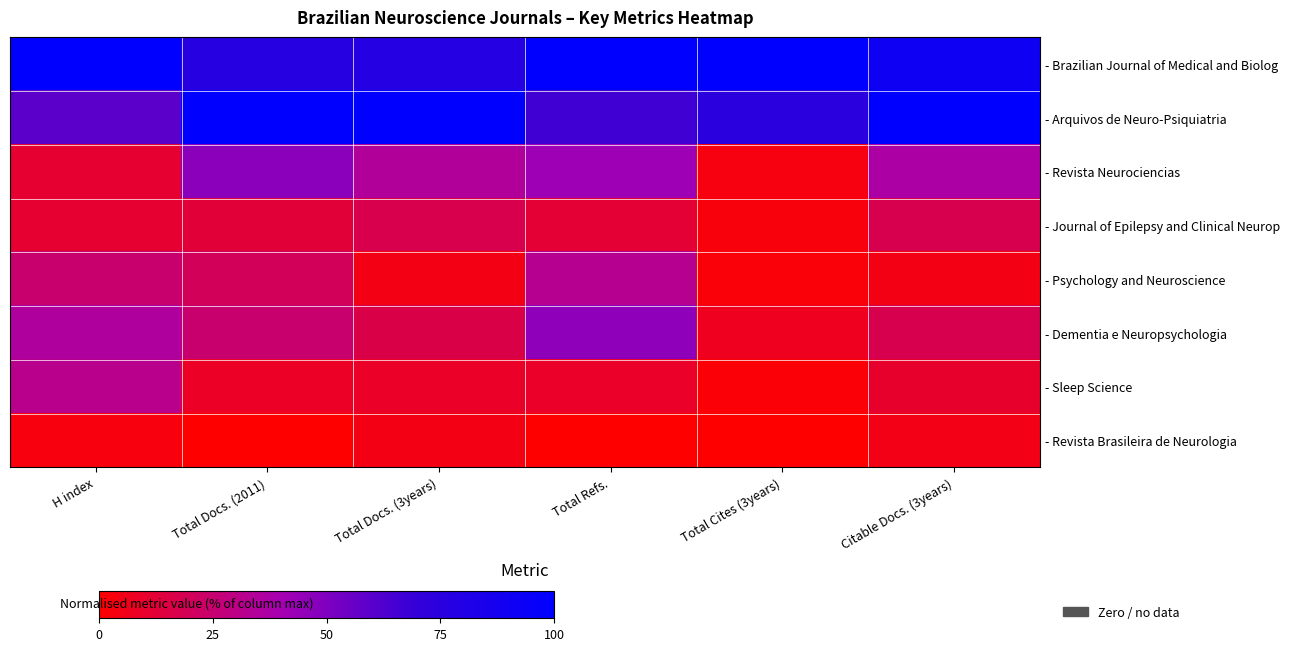

What is the difference between the highest and lowest values at Total Docs. (2011)?

100.0